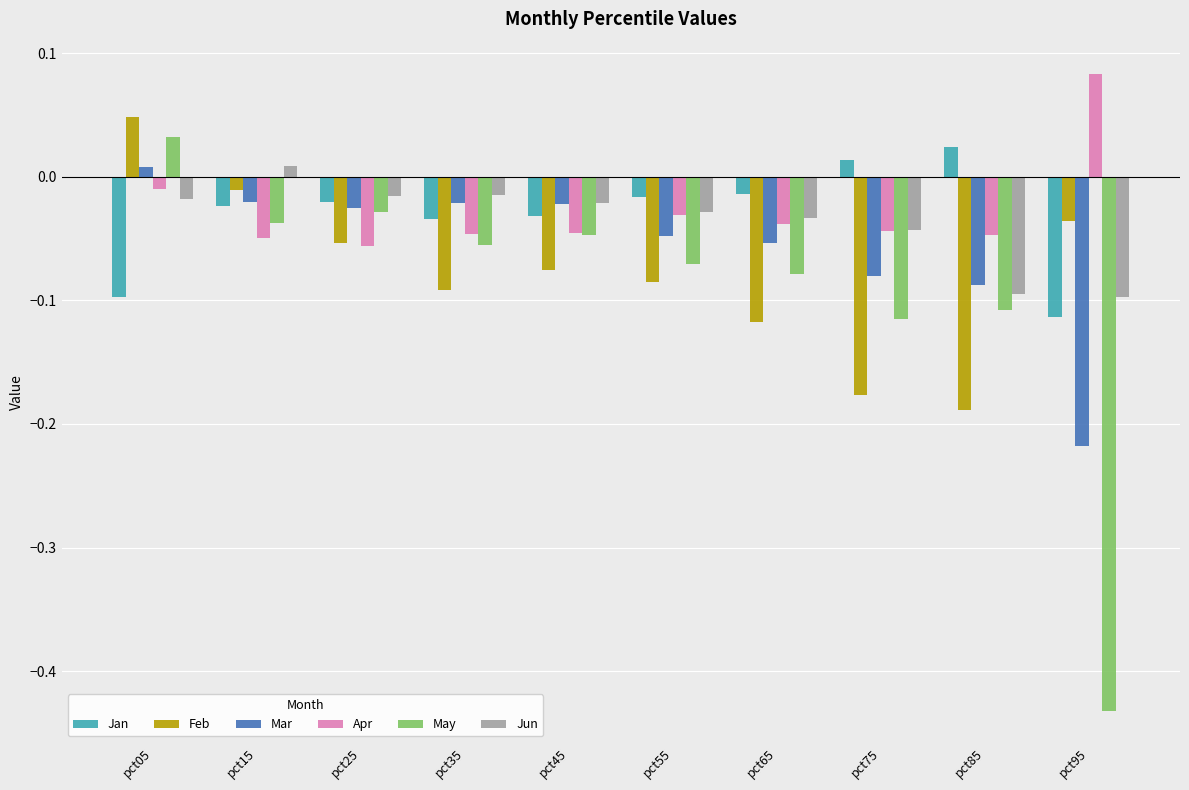

Which category has the highest value in the May series?

pct05